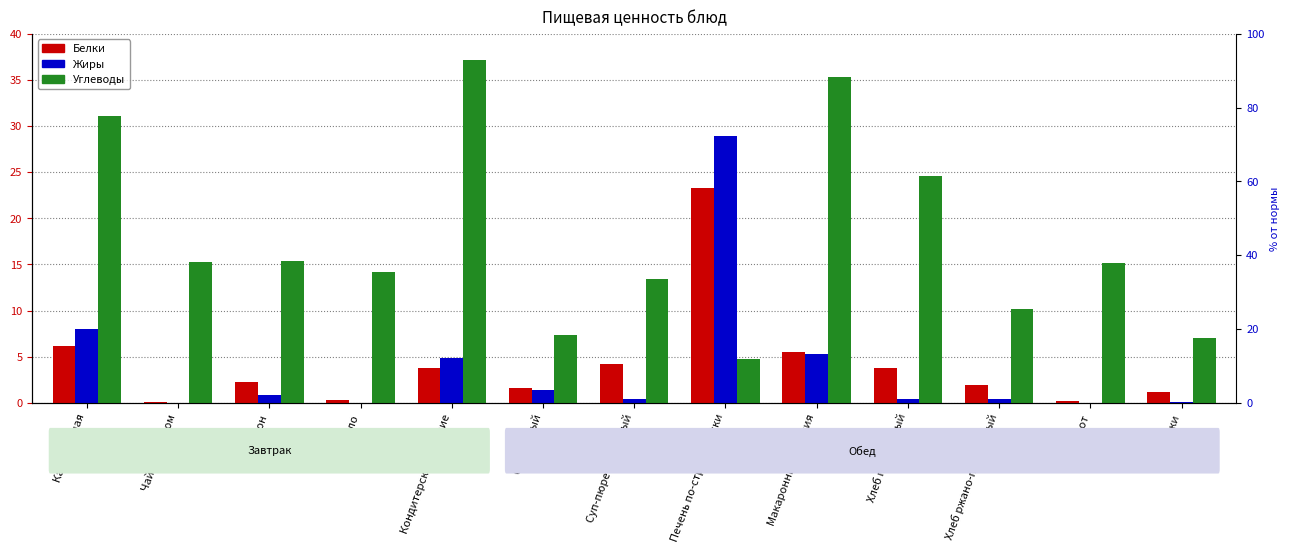

Which series changed the most between Повидло and Хлеб ржано-пшеничный?

Углеводы